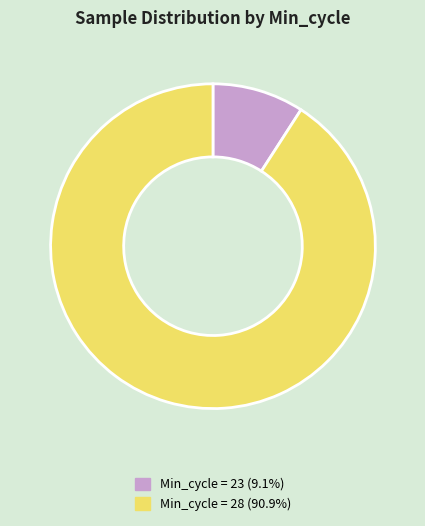

Does any single category account for the majority?

Yes